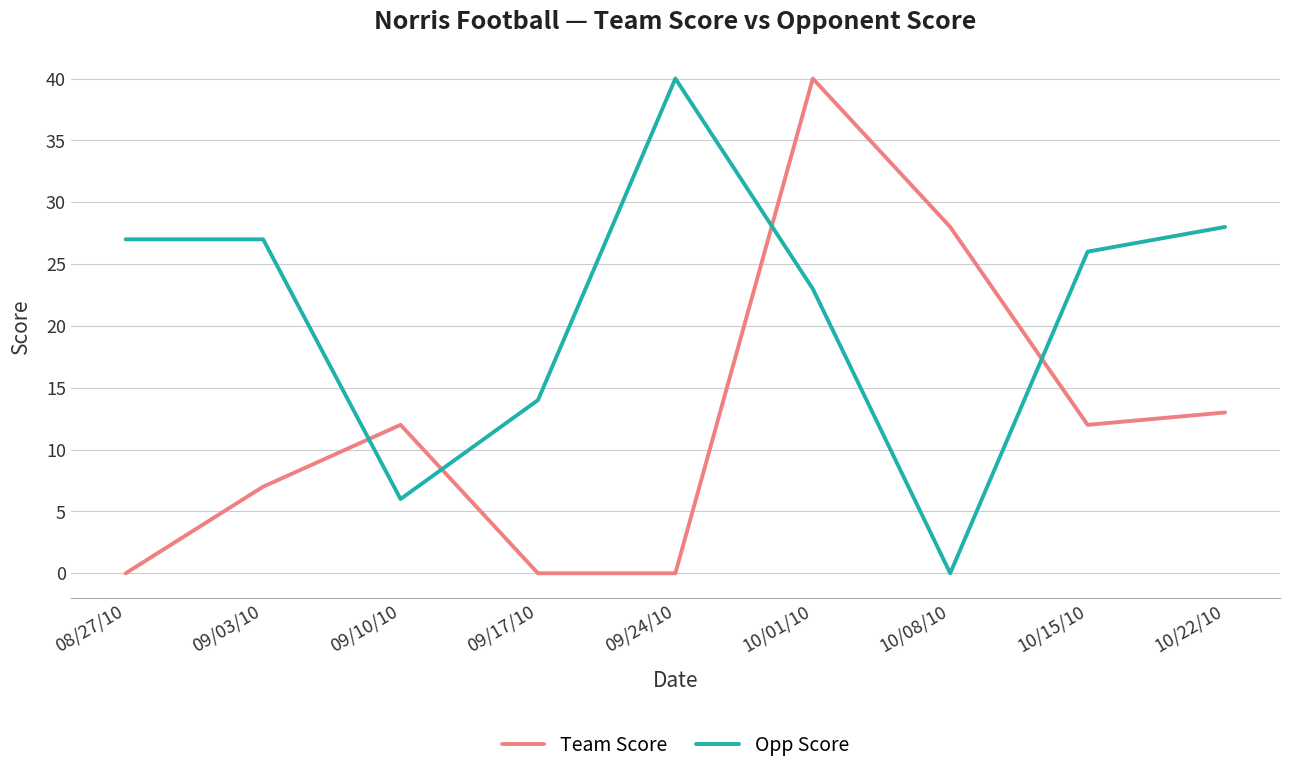

What is the average value of the Opp Score series?

21